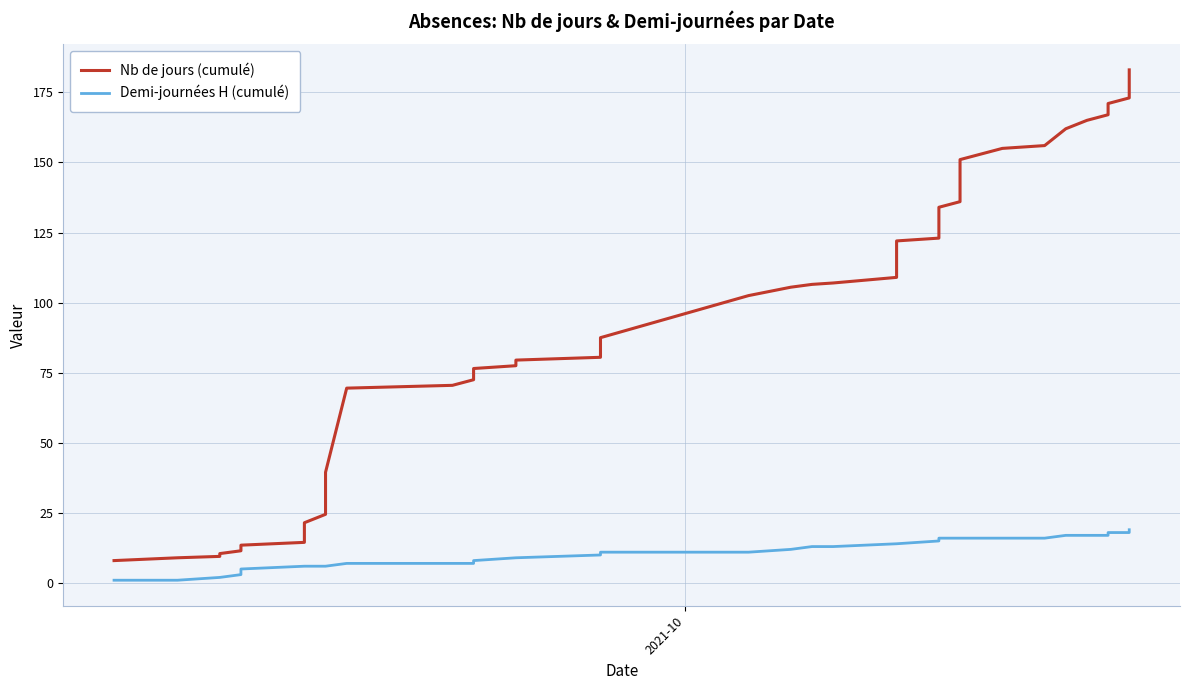

Rank the series by their maximum value, from highest to lowest.

Nb de jours (cumulé), Demi-journées H (cumulé)